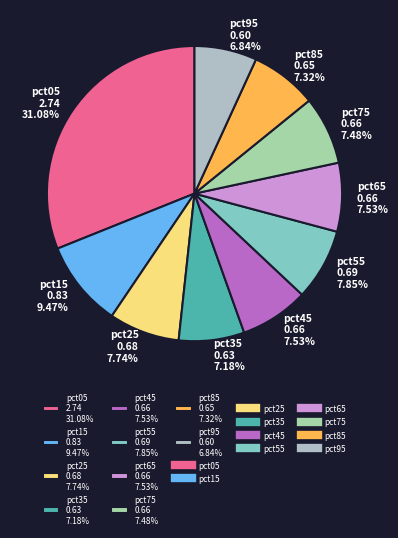

To the nearest percent, what is the combined percentage of pct75 and pct55?

15%